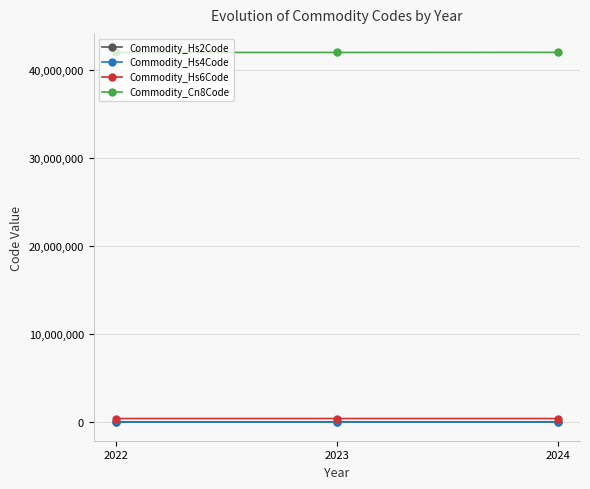

What is the greatest value displayed?

42029291